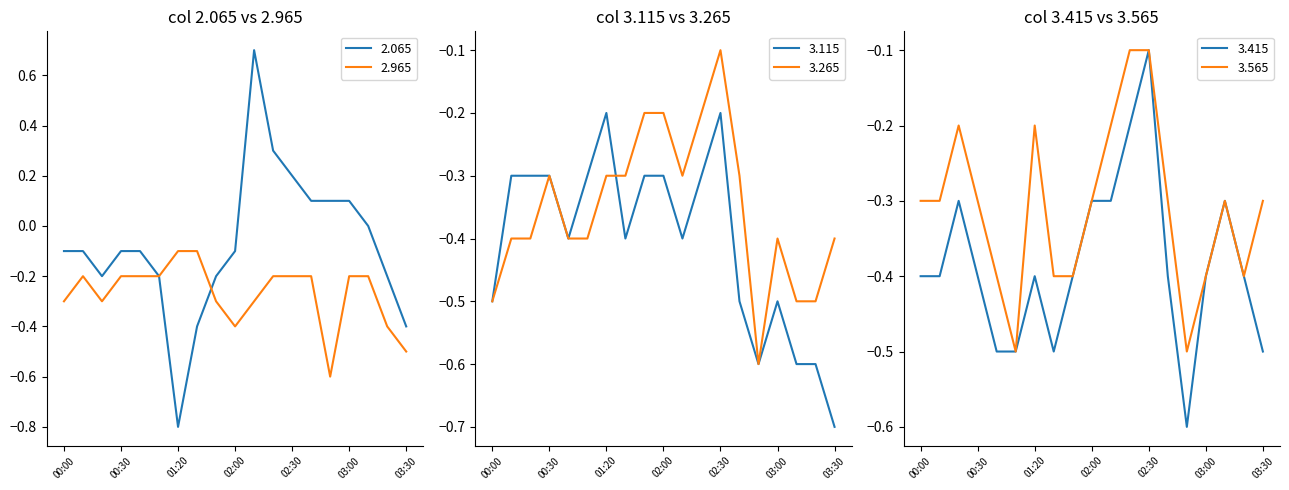

The value of 3.265 at 02:30 is -0.1. True or false?

True